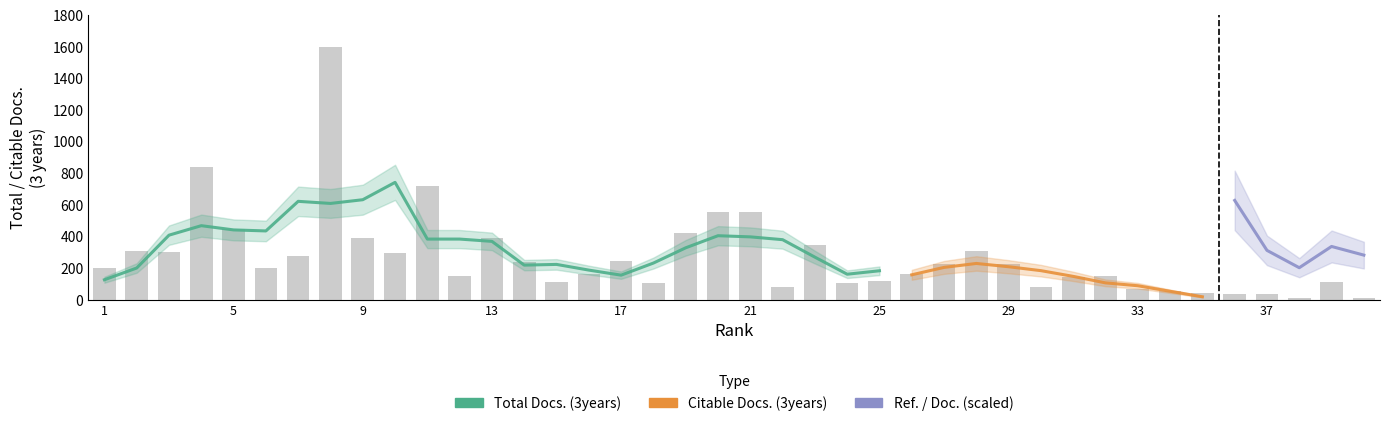

At which category is the sum across all series the highest?

8